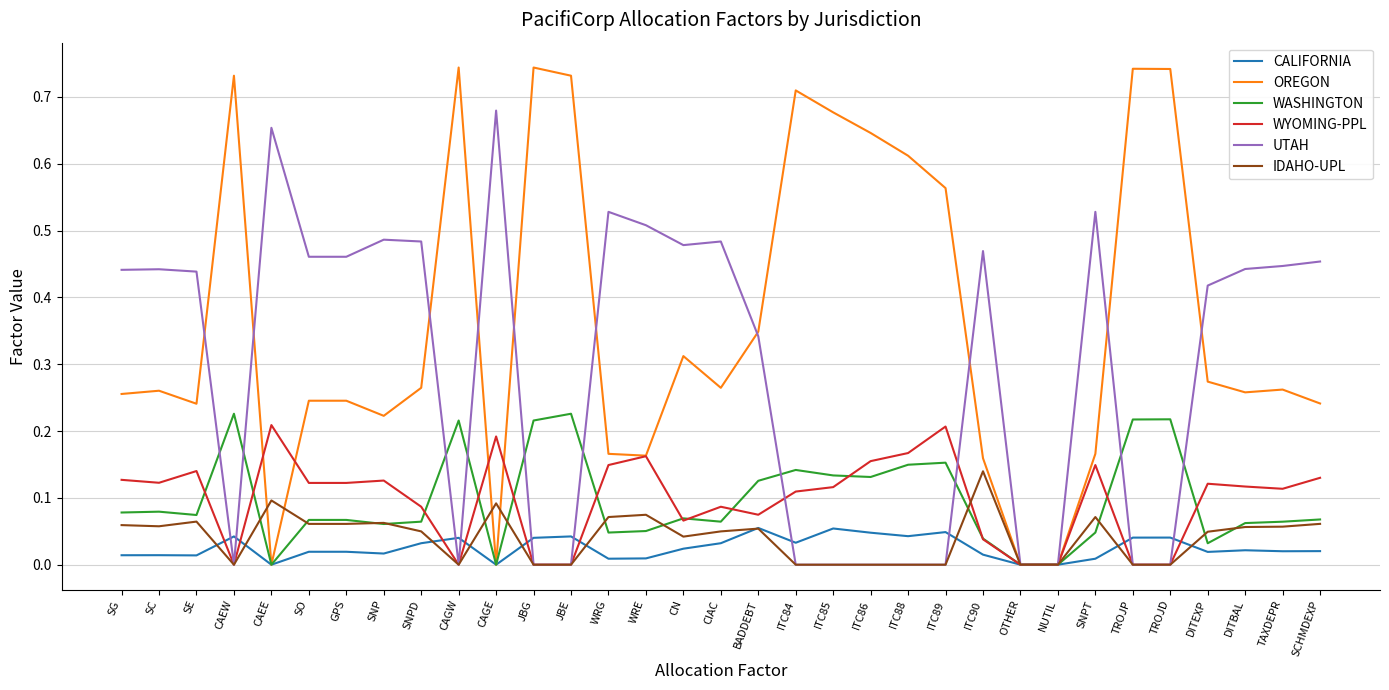

Is it true that UTAH equals 0.3 at ITC90?

False